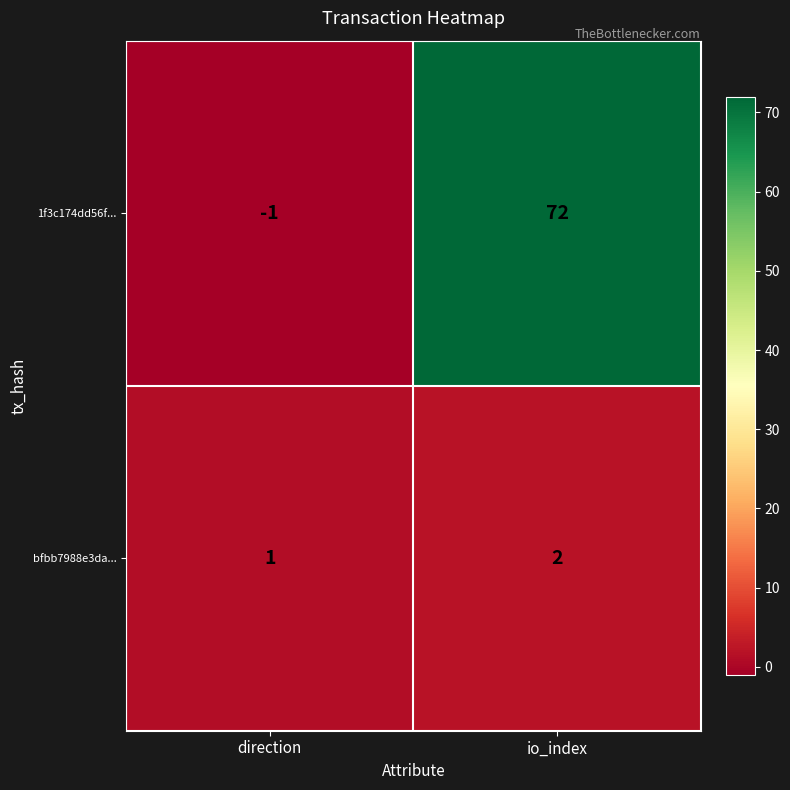

What is the difference between the 1f3c174dd56f... values at io_index and direction?

73